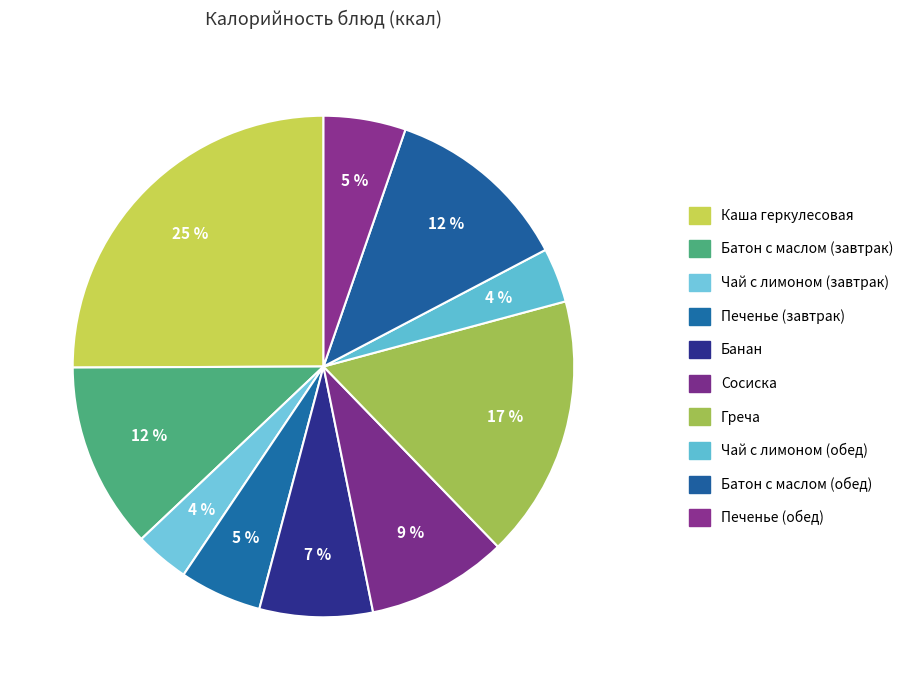

How many slices are in this pie chart?

10